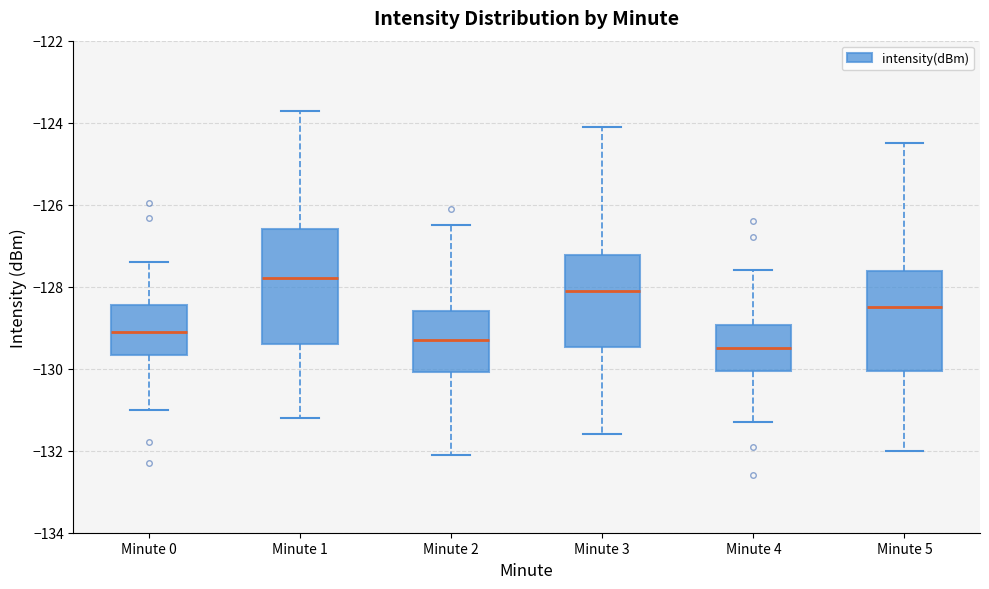

Where is the upper edge of the box for Minute 3 on the y-axis? The values are not printed on the chart, so give them approximately, as read against the axis.

-127.2